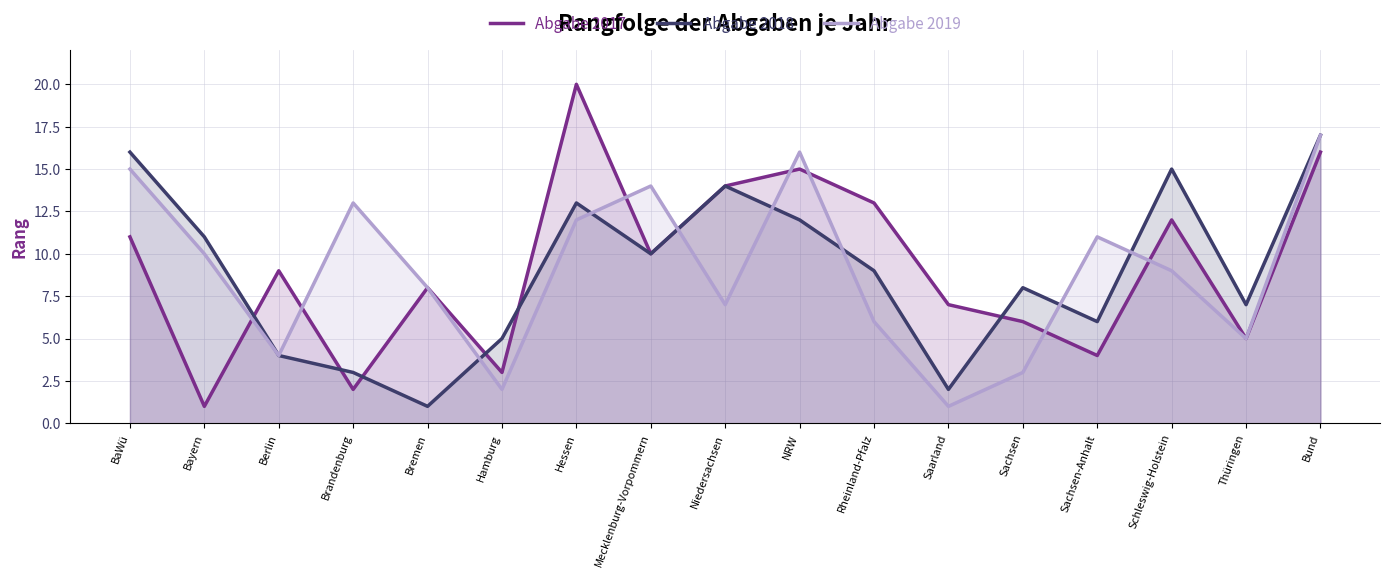

True or false: Abgabe 2017 and Abgabe 2019 intersect in this chart.

True